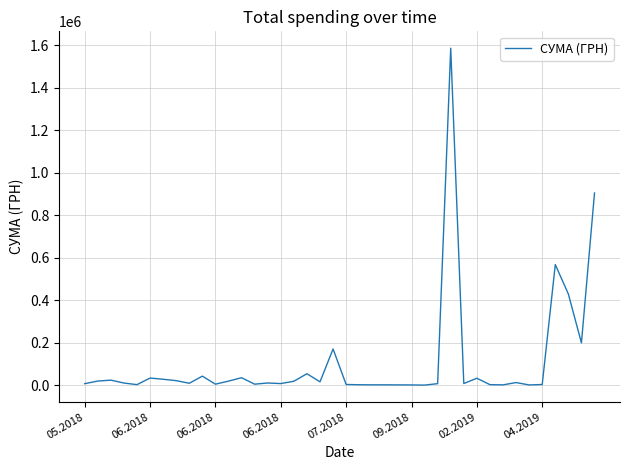

True or false: the data has more than 1 interior local peaks.

True